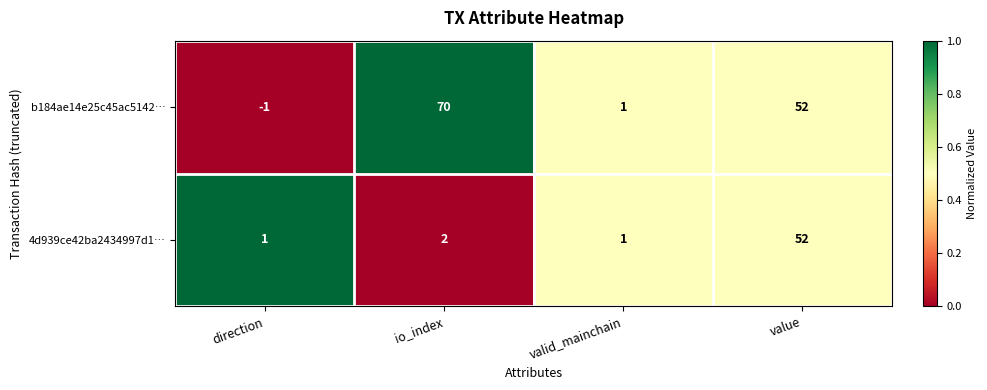

Which category has the lowest value across all series?

direction